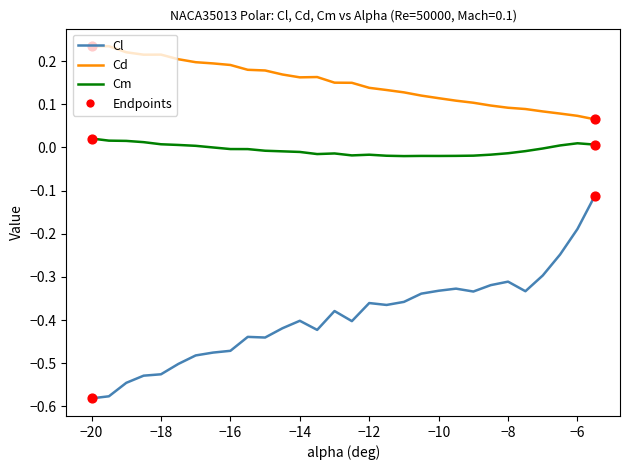

Which series has the largest total across all categories?

Cd